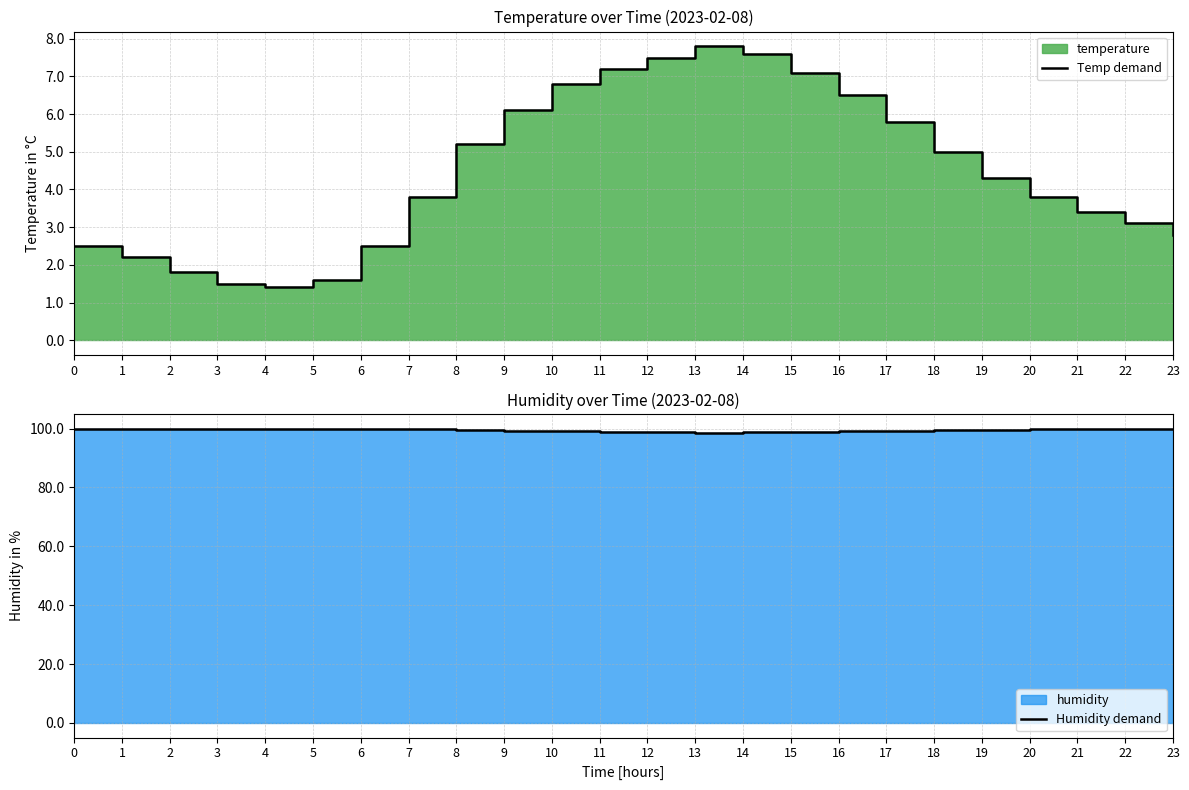

Is it true that Temp demand equals 1.0 at 1?

False